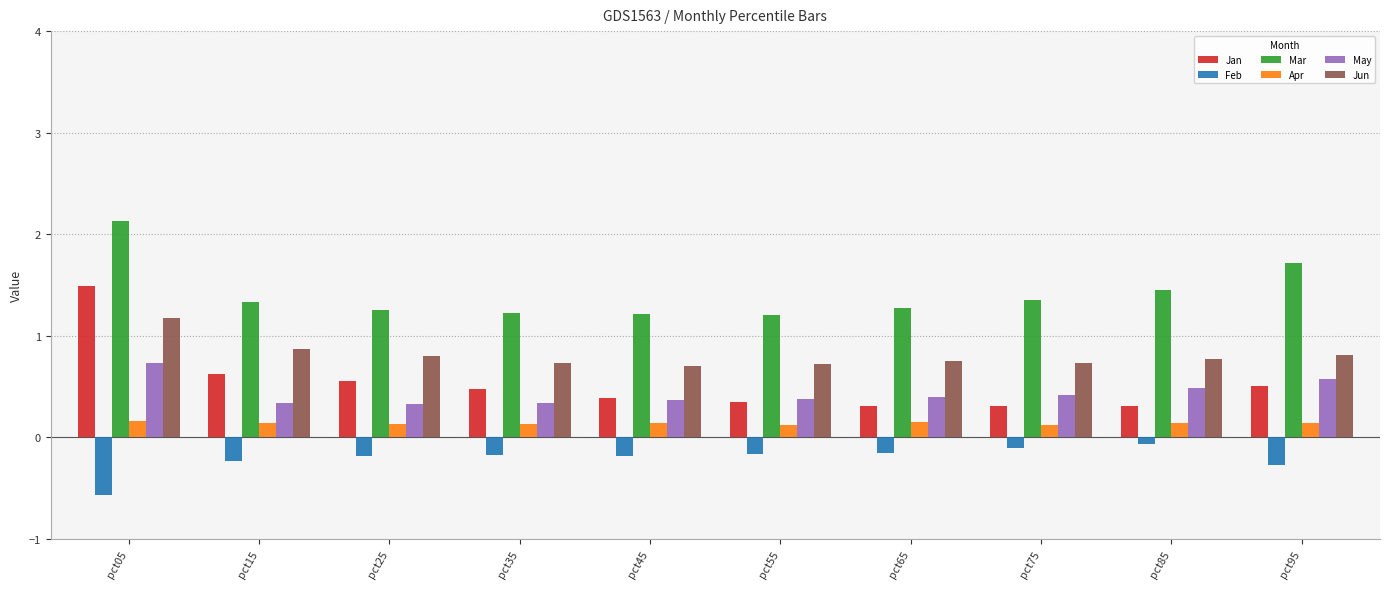

What is the difference between the second highest and second lowest values in the Jan series?

0.3